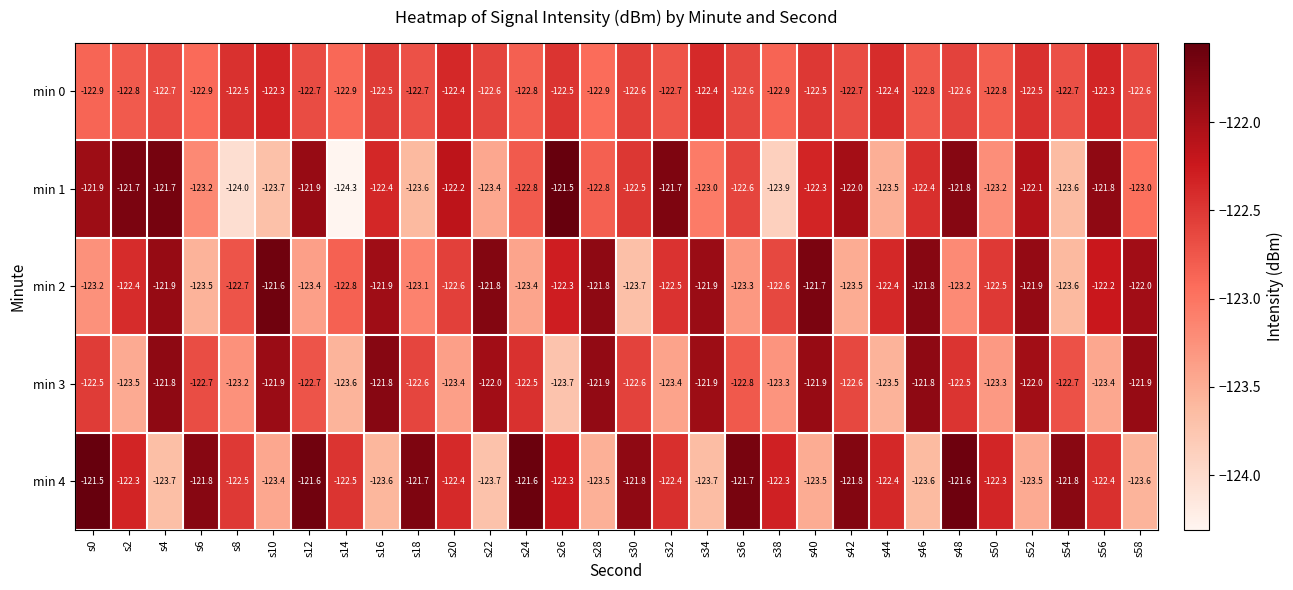

What is the difference between the highest and lowest values at s48?

1.6